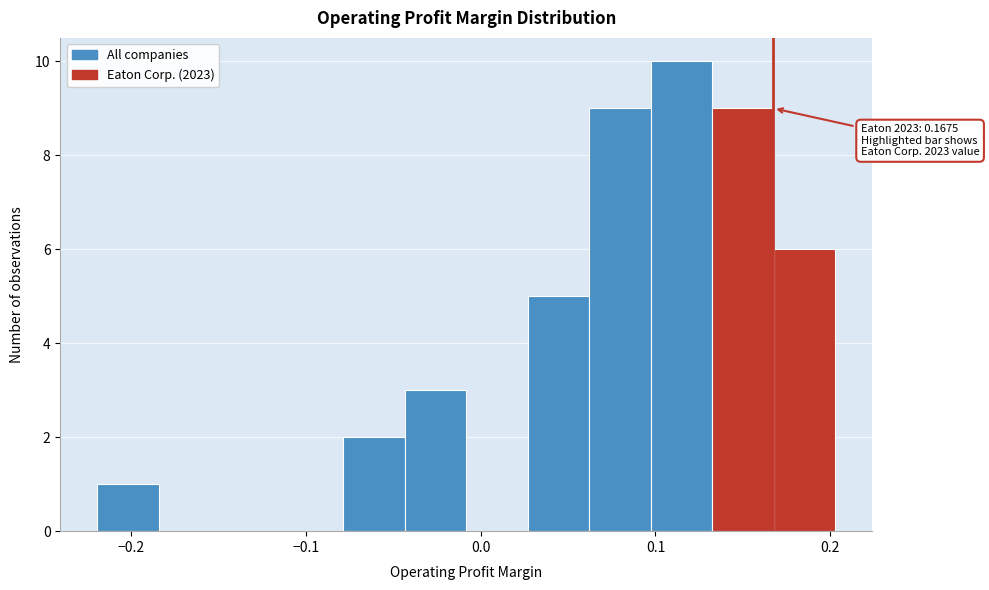

Around what value on the x-axis is the tallest bar? Give the approximate position of its centre, as read against the axis.

0.11